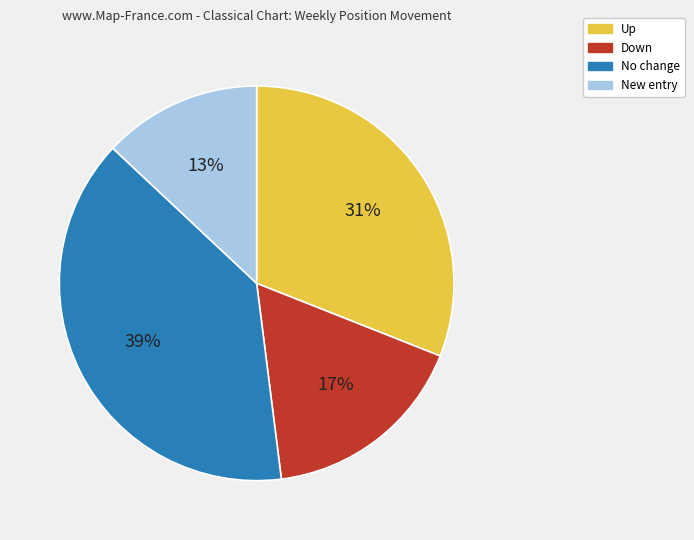

What percentage is the New entry slice, to the nearest percent?

13%